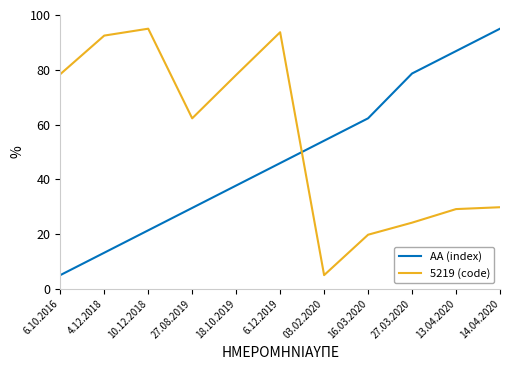

At which category does 5219 (code) reach its first local valley?

27.08.2019